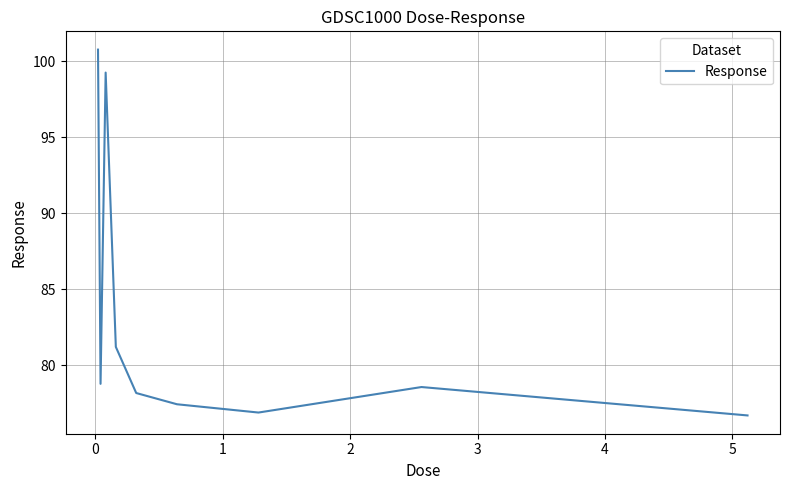

What is the difference between the maximum and minimum values?

24.1